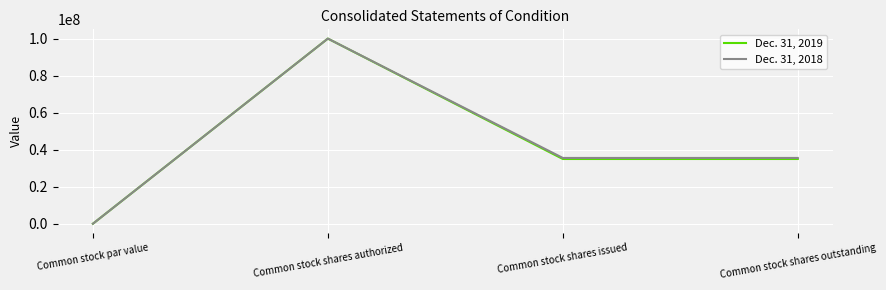

Between Common stock shares authorized and Common stock shares outstanding, which series saw the biggest shift?

Dec. 31, 2019